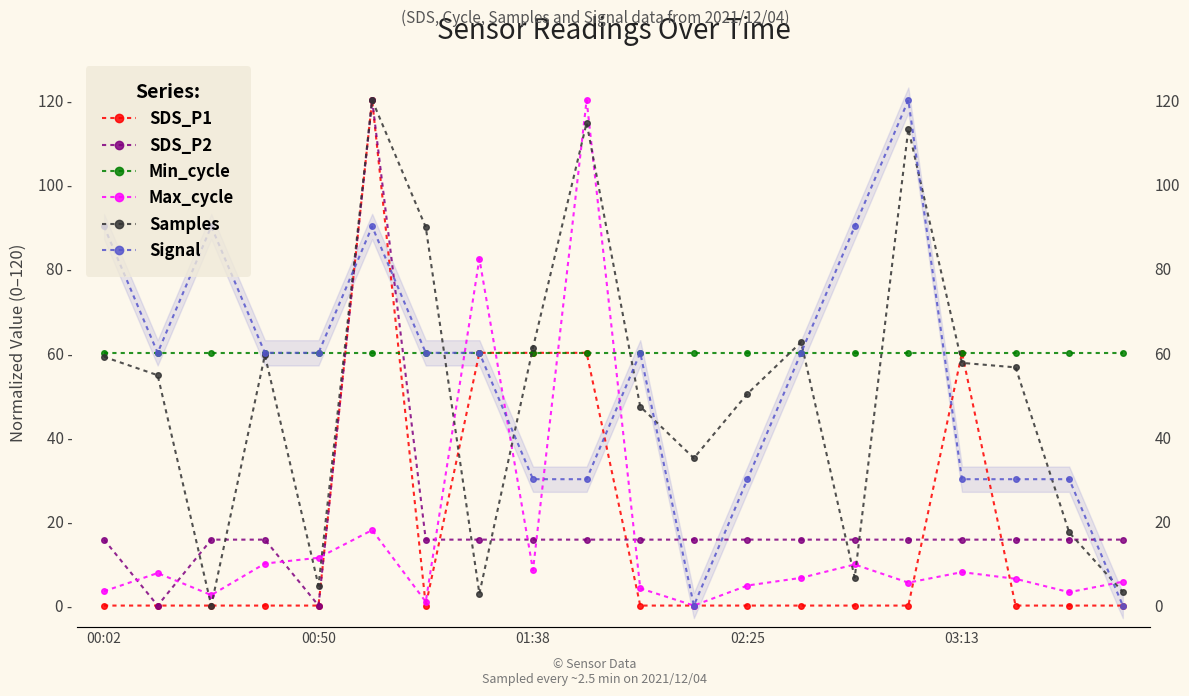

What is the sum of all Min_cycle values?

1200.0